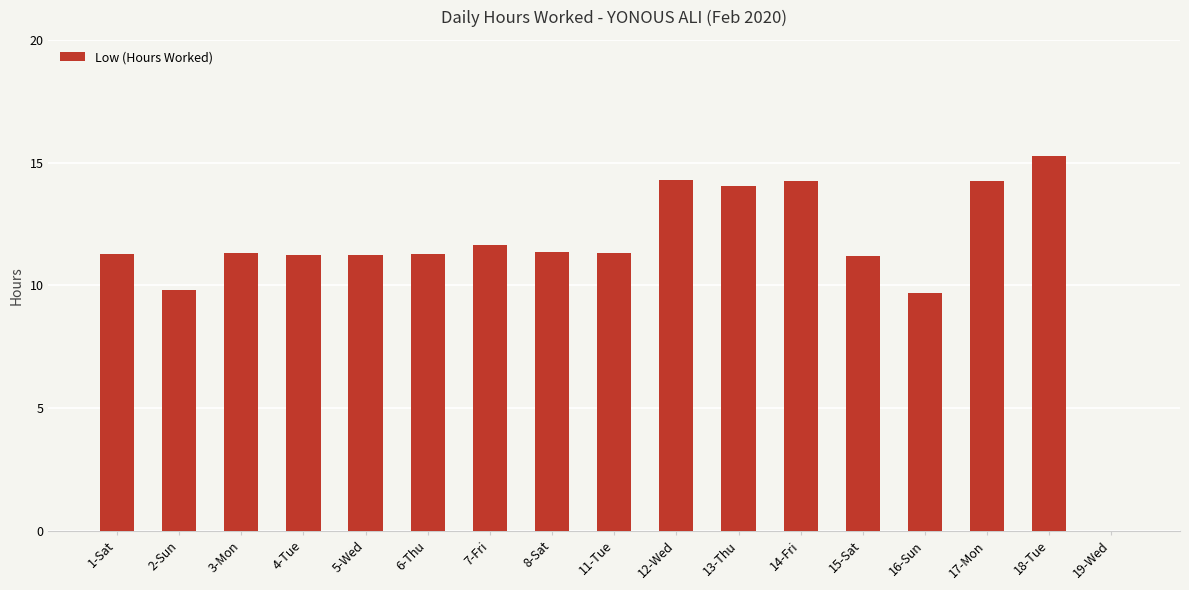

Between 6-Thu and 18-Tue, which is larger?

18-Tue